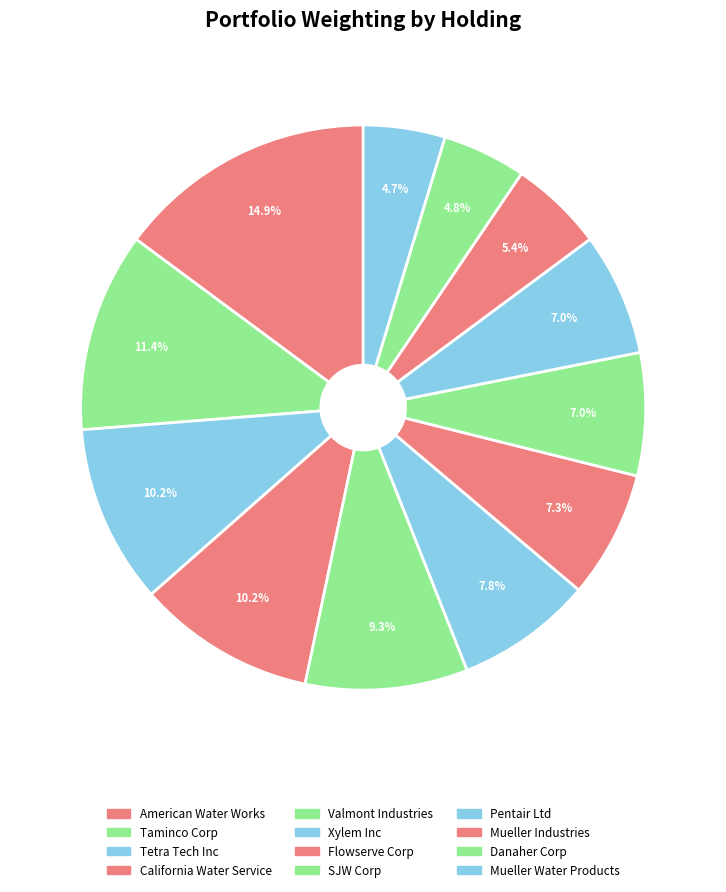

How many slices are in this pie chart?

12